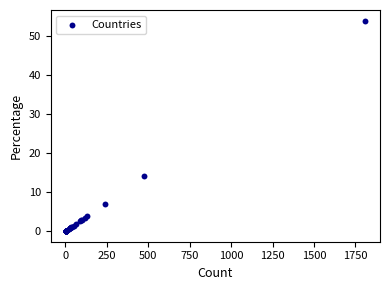

What Y value in the scatter plot is closest to 26?

14.2